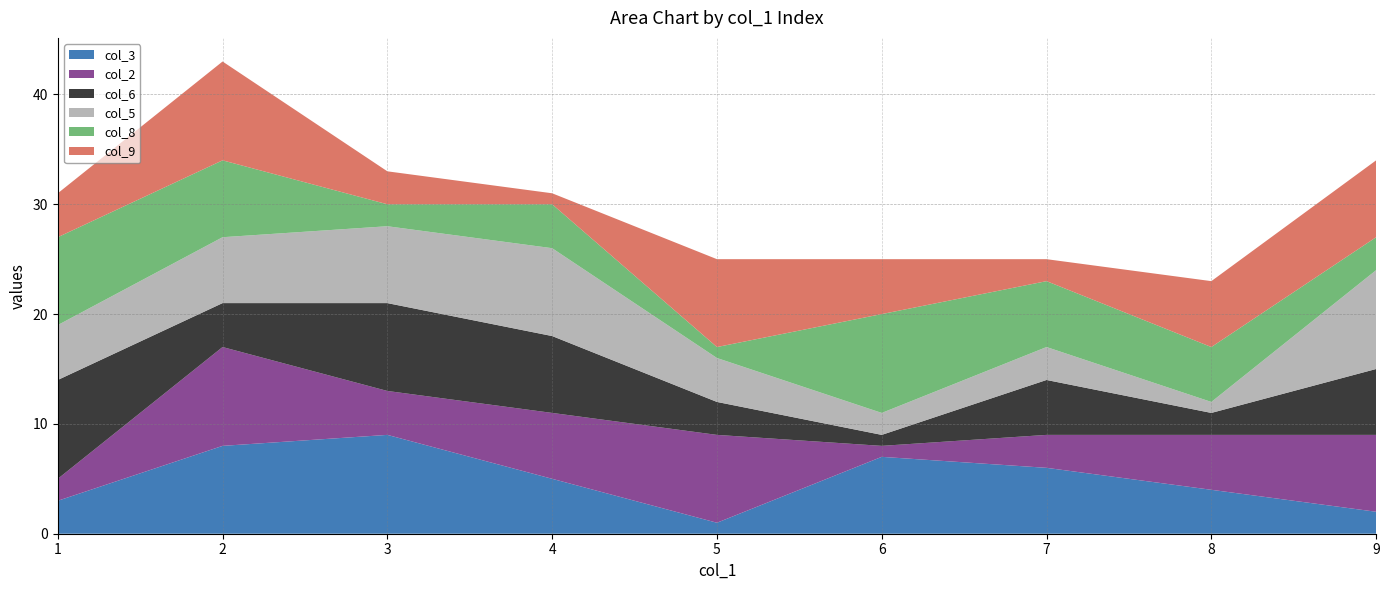

How many interior local peaks does the col_9 series have?

2